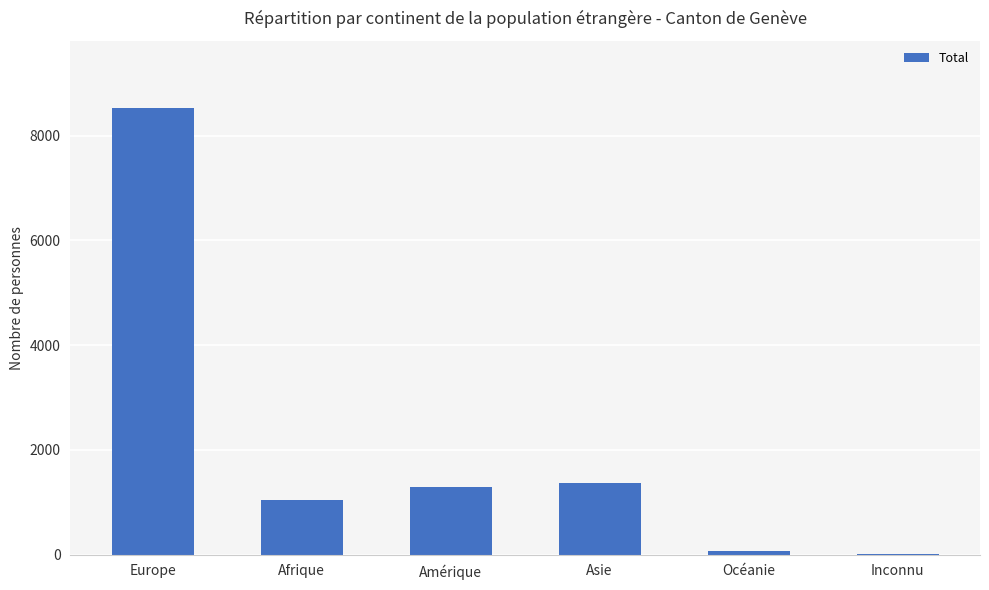

Is it true that the value at Amérique is 317?

False